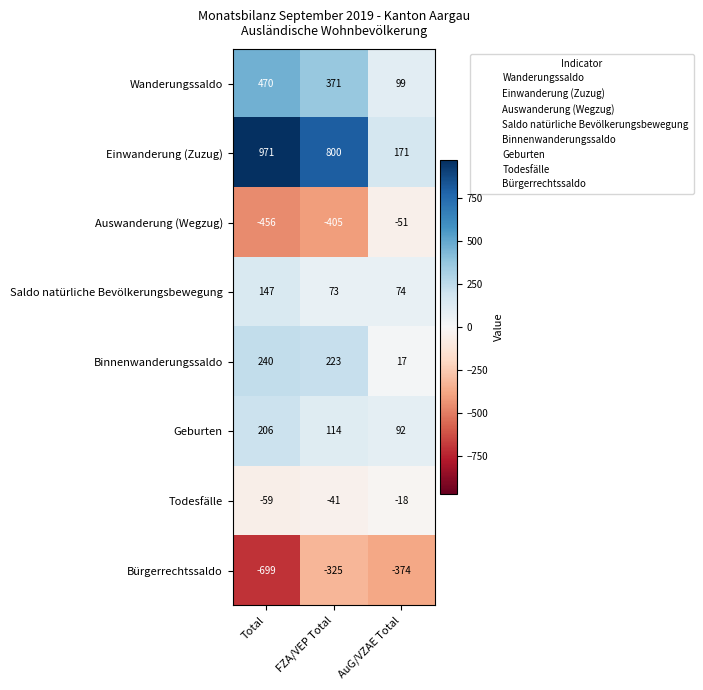

List the series in order of their peak value, lowest first.

Bürgerrechtssaldo, Auswanderung (Wegzug), Todesfälle, Saldo natürliche Bevölkerungsbewegung, Geburten, Binnenwanderungssaldo, Wanderungssaldo, Einwanderung (Zuzug)